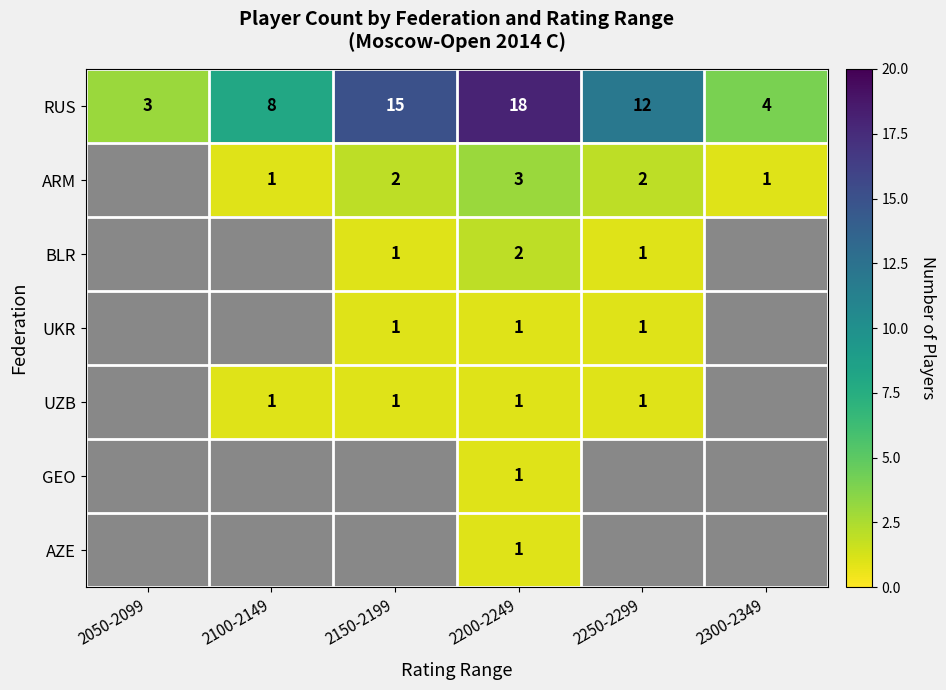

At which label does RUS first exceed 12?

2150-2199